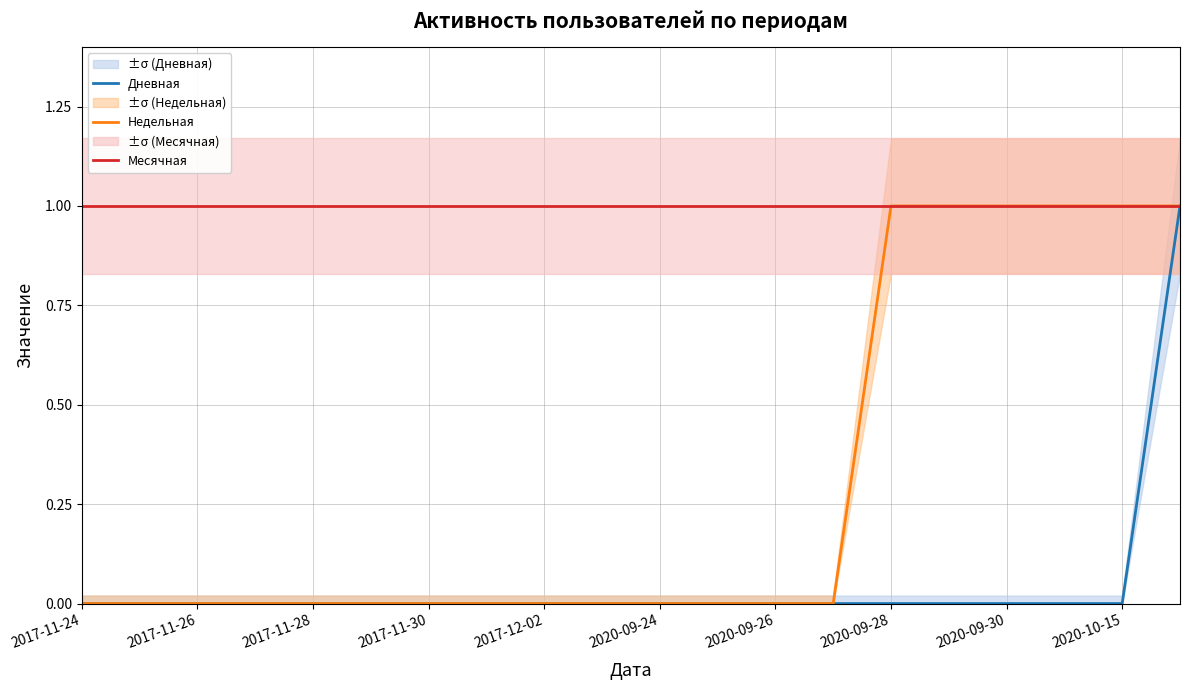

What position from the left is 2017-11-24?

1